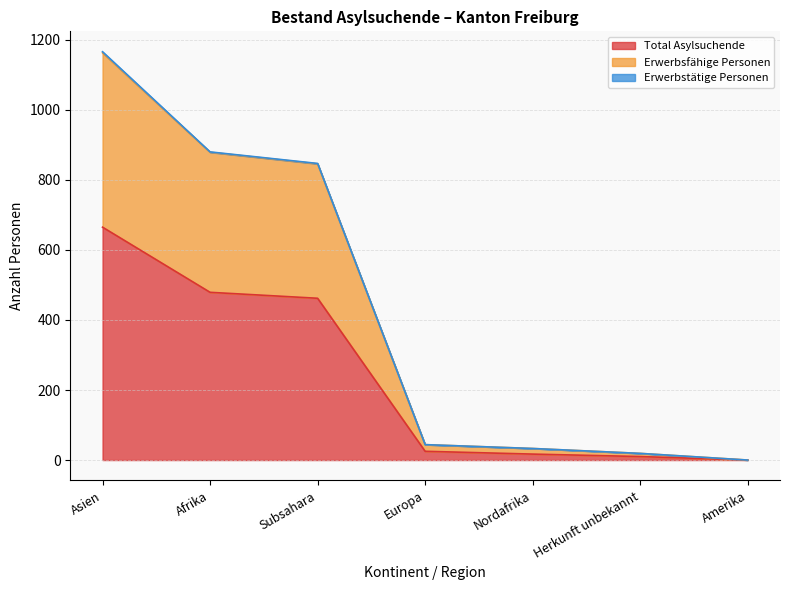

What is the greatest value displayed?

665